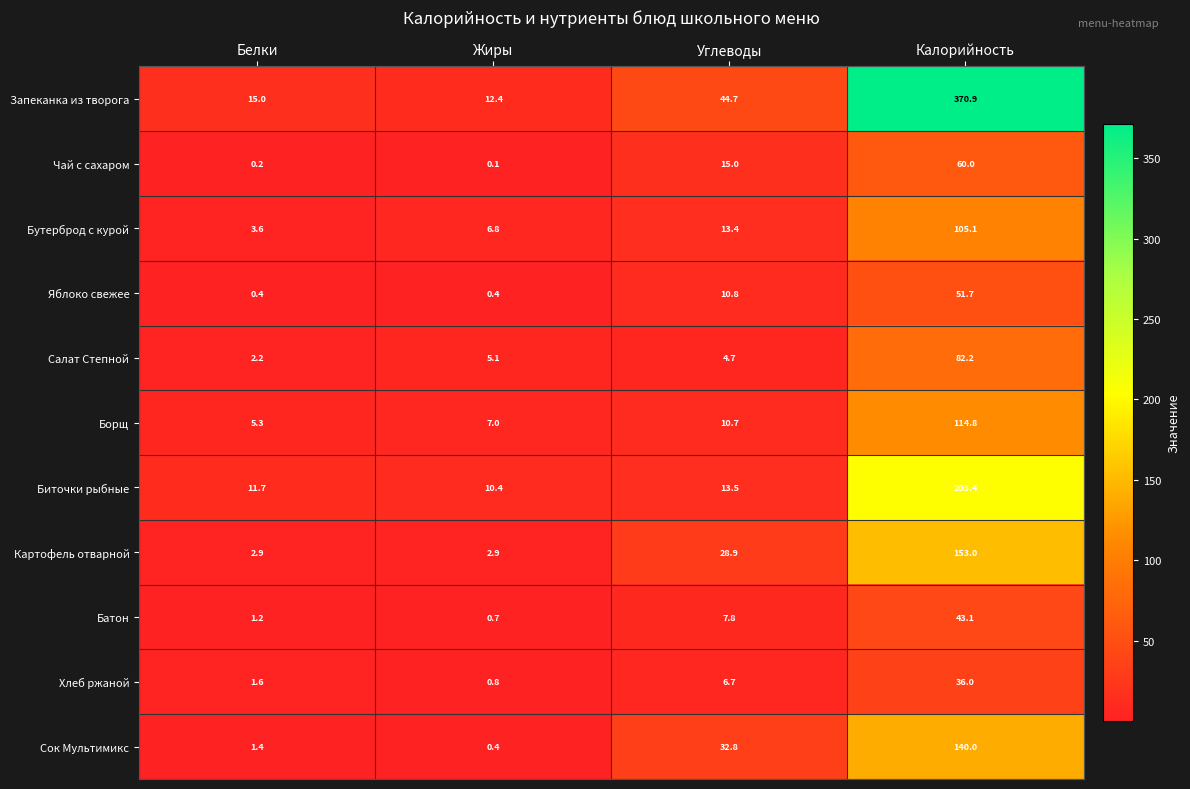

Where is Запеканка из творога nearest to the value 191?

Углеводы